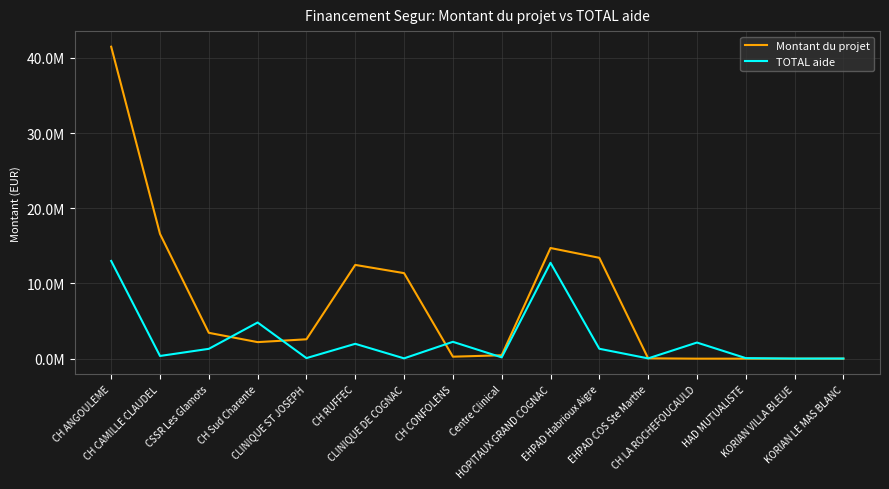

Which series has the largest total across all categories?

Montant du projet